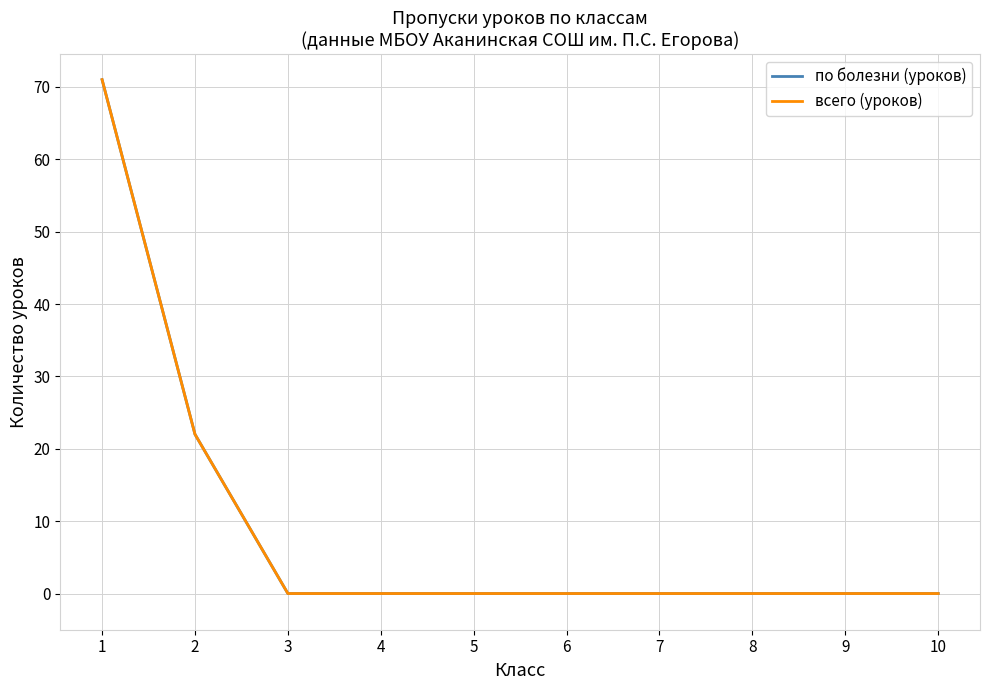

The value of по болезни (уроков) at 5 is 0. True or false?

True